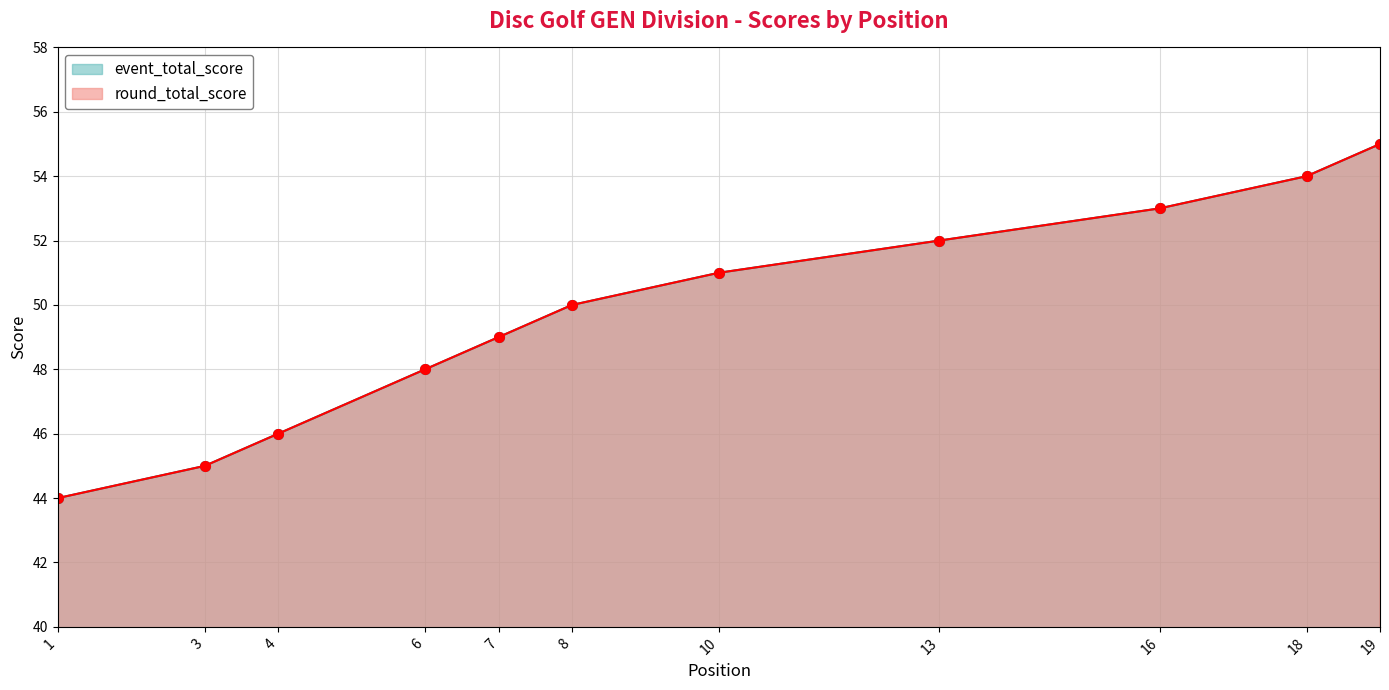

Which label corresponds to the largest value in the chart?

19